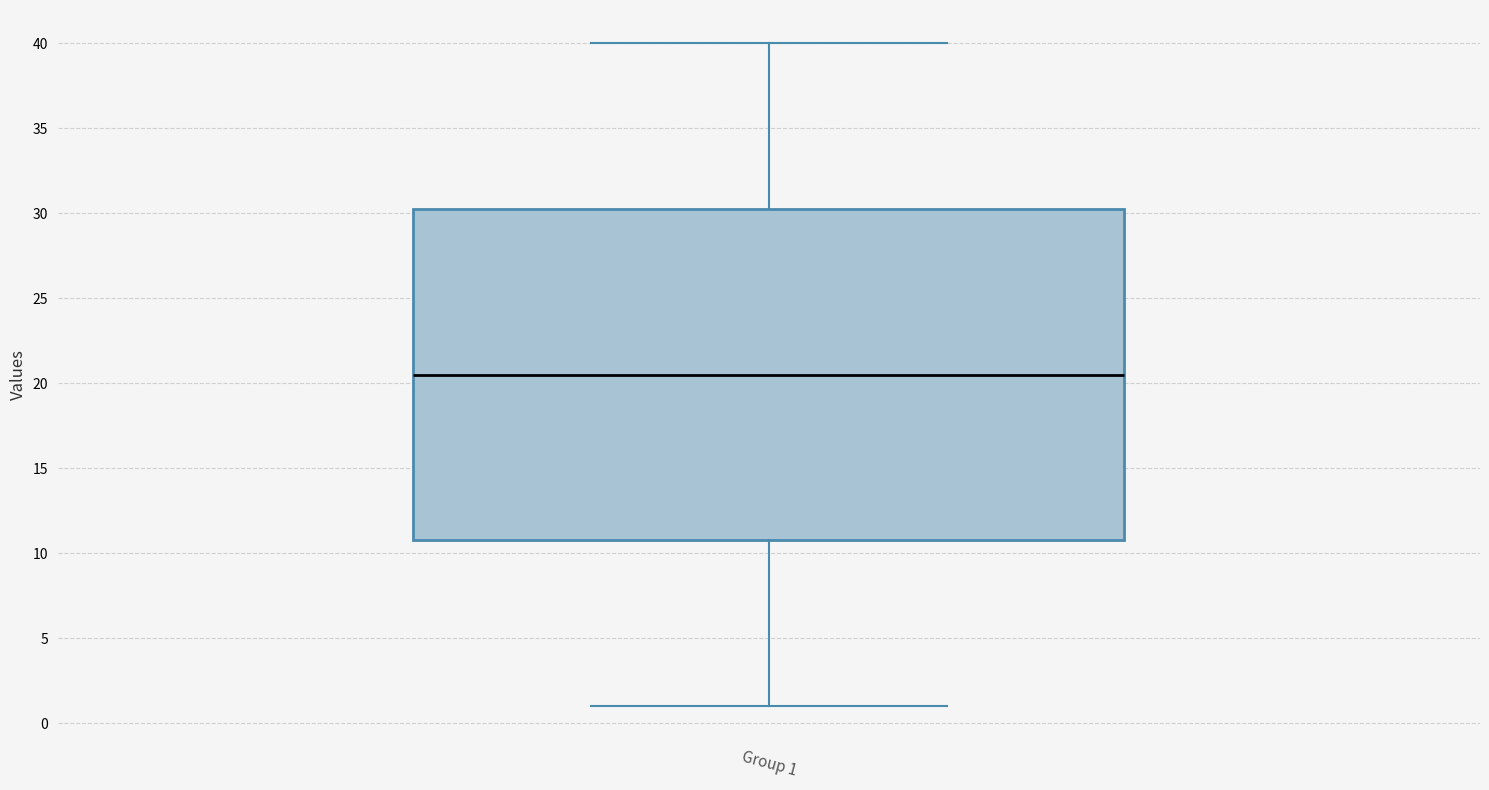

Where is the lower edge of the box for Group 1 on the y-axis? The values are not printed on the chart, so give them approximately, as read against the axis.

11.0